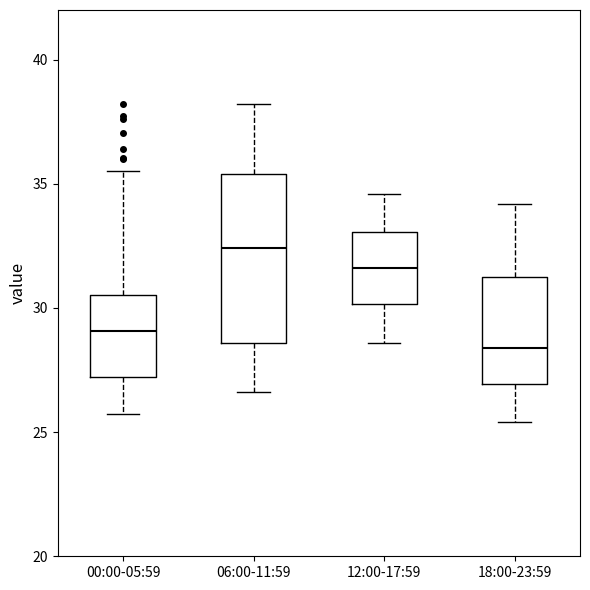

Which box is the tallest, from its lower edge to its upper edge?

06:00-11:59